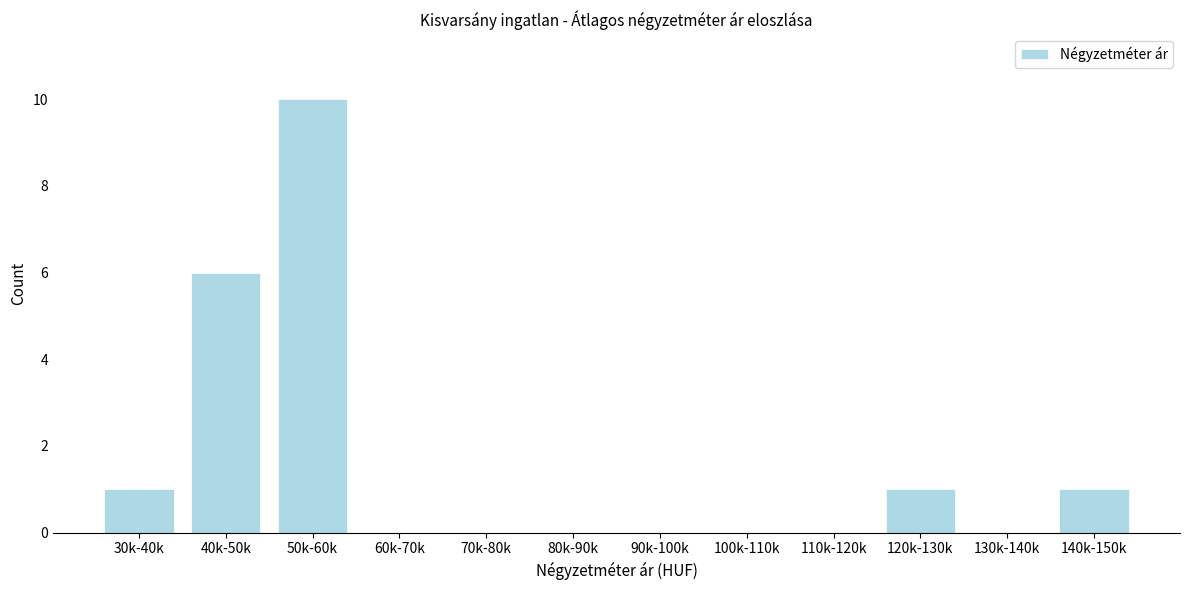

Reading left to right, list all the values displayed in this chart.

30k-40k=1	40k-50k=6	50k-60k=10	60k-70k=0	70k-80k=0	80k-90k=0	90k-100k=0	100k-110k=0	110k-120k=0	120k-130k=1	130k-140k=0	140k-150k=1